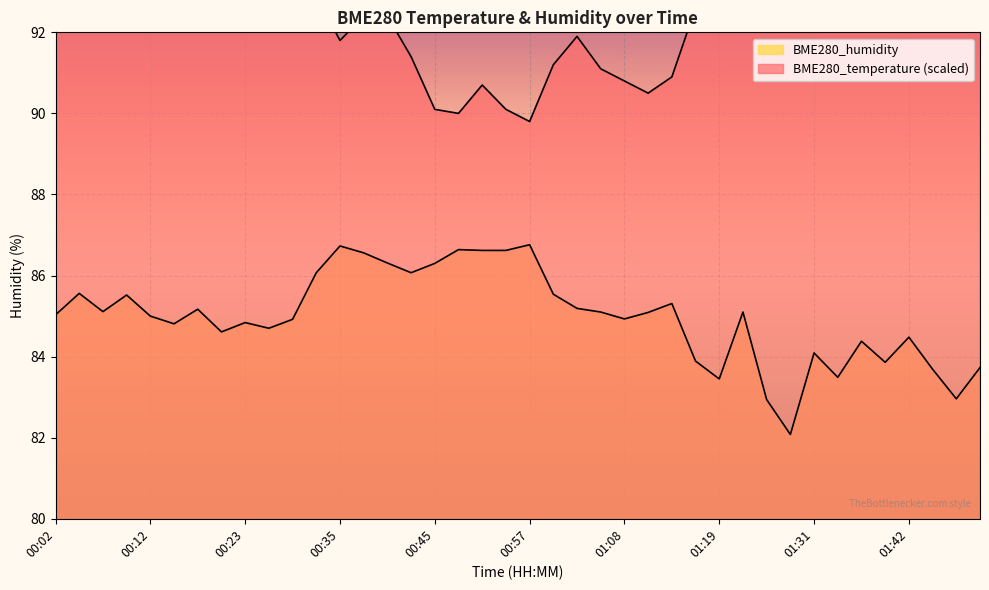

True or false: BME280_temperature and BME280_humidity intersect in this chart.

False